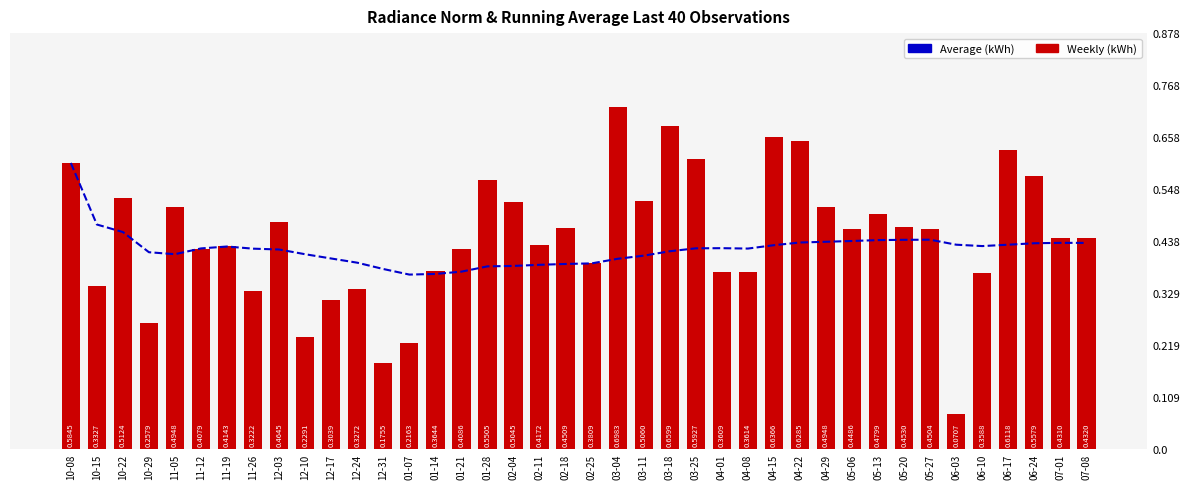

True or false: Weekly (kWh) has a value of 0.5 at 02-04.

True